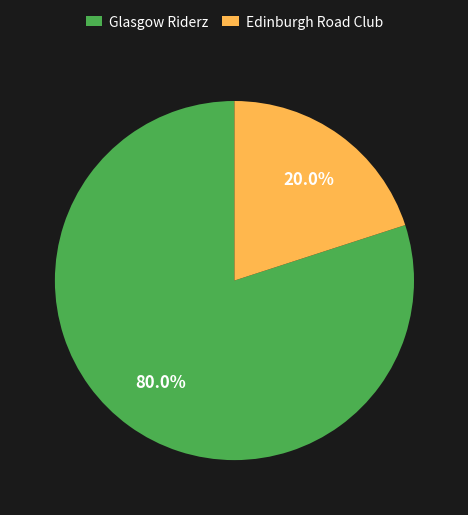

What is the largest slice in the pie chart?

Glasgow Riderz